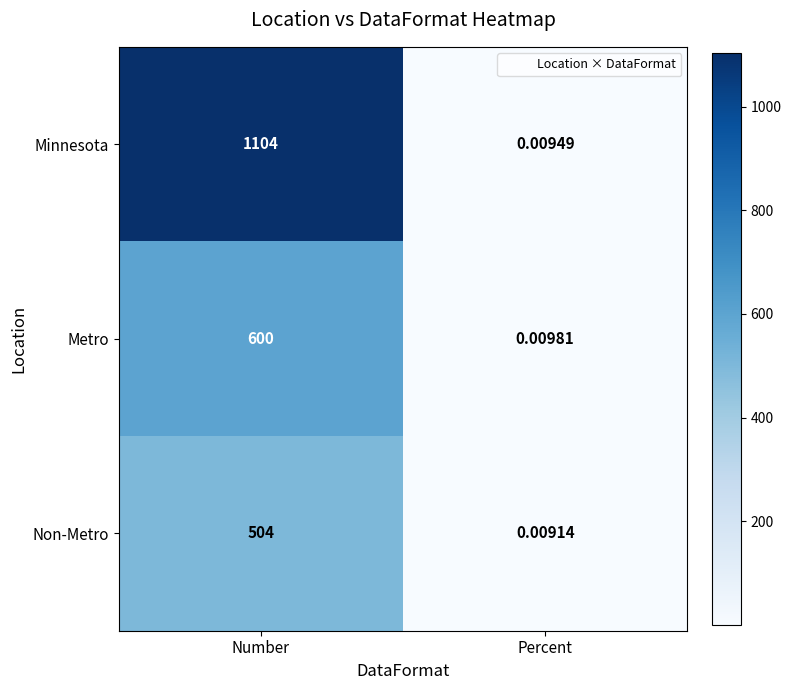

Which label corresponds to the smallest value in the chart?

Percent